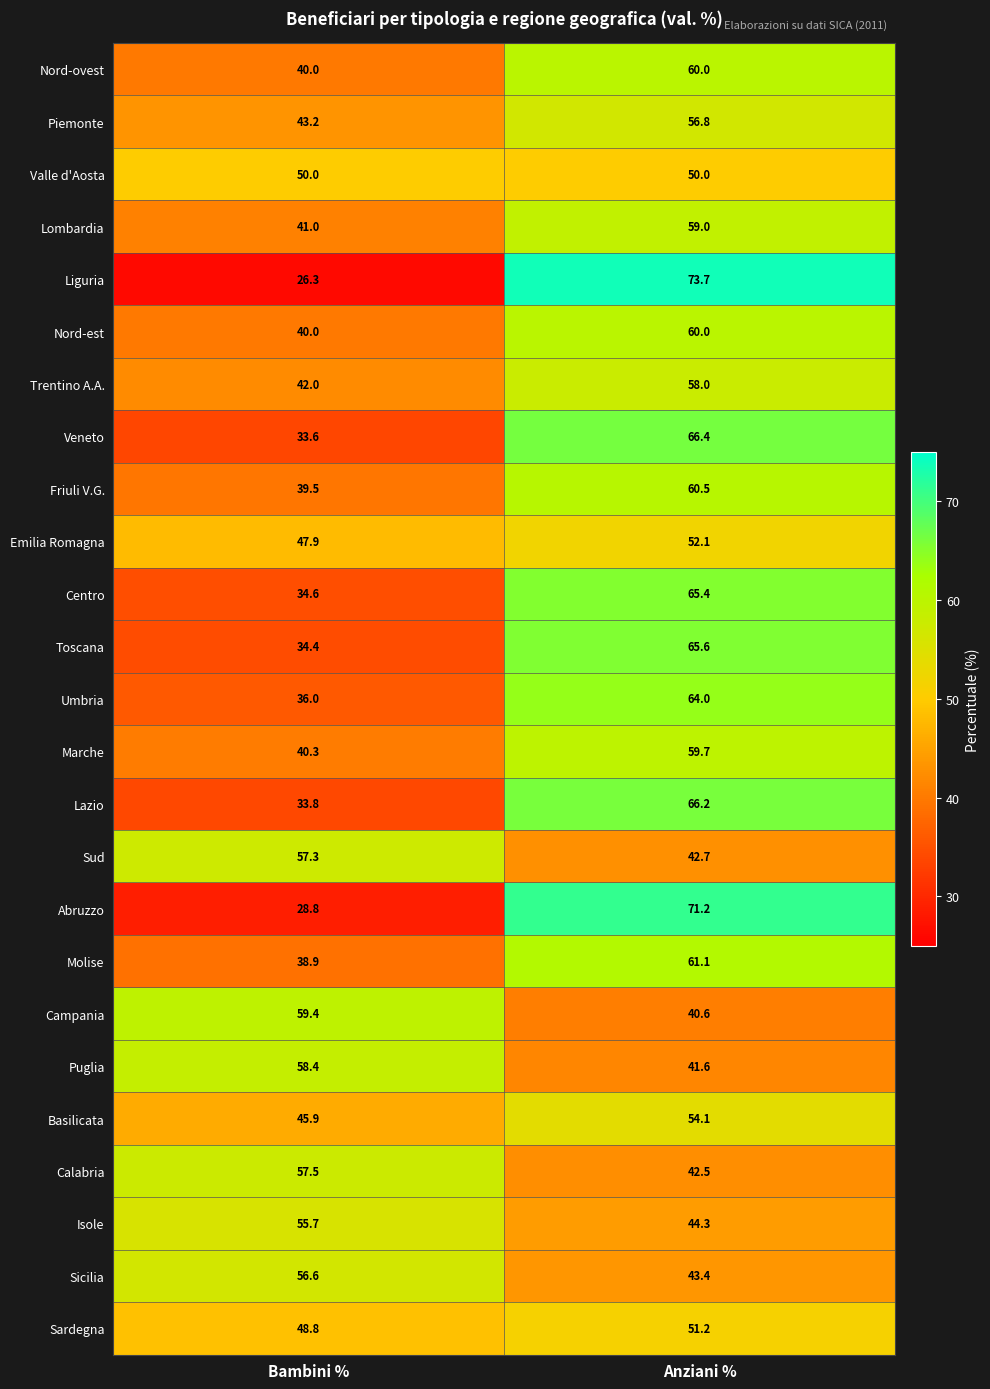

The Toscana series shows 116.0 at Anziani %. True or false?

False